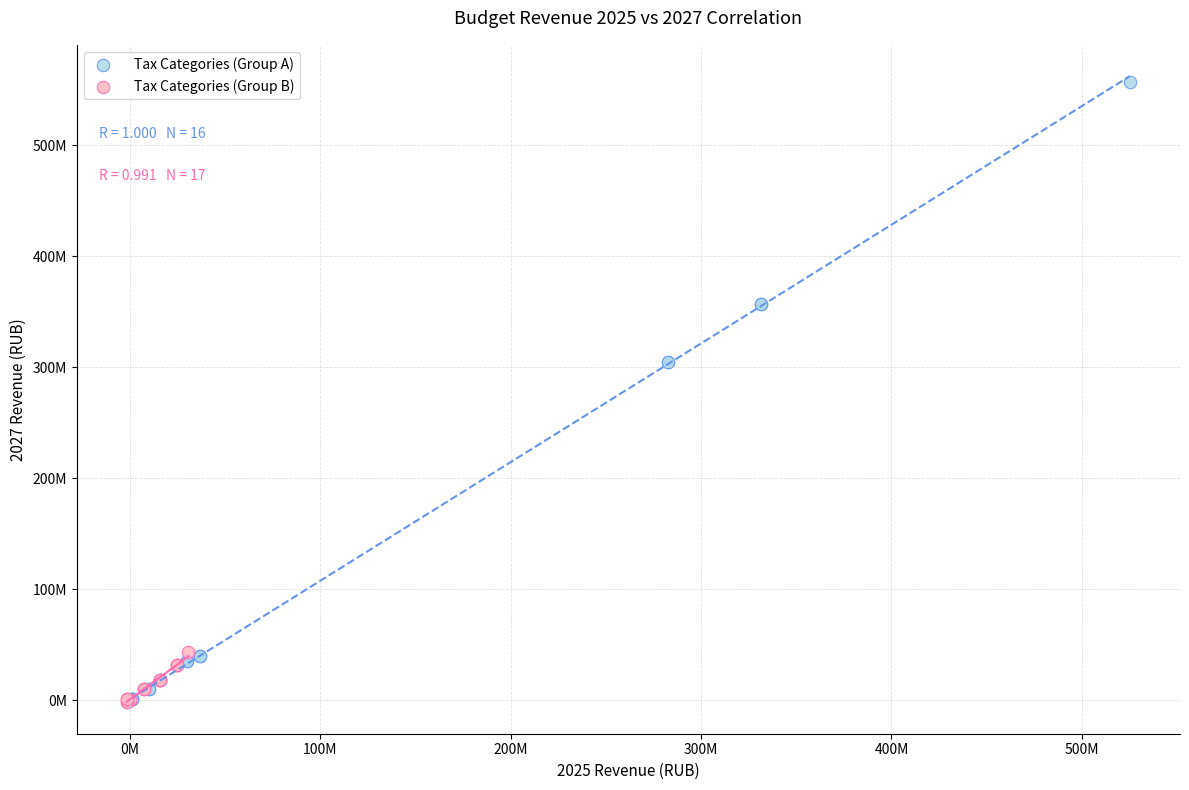

What are all the series names shown in the legend?

Tax Categories (Group A), Tax Categories (Group B)